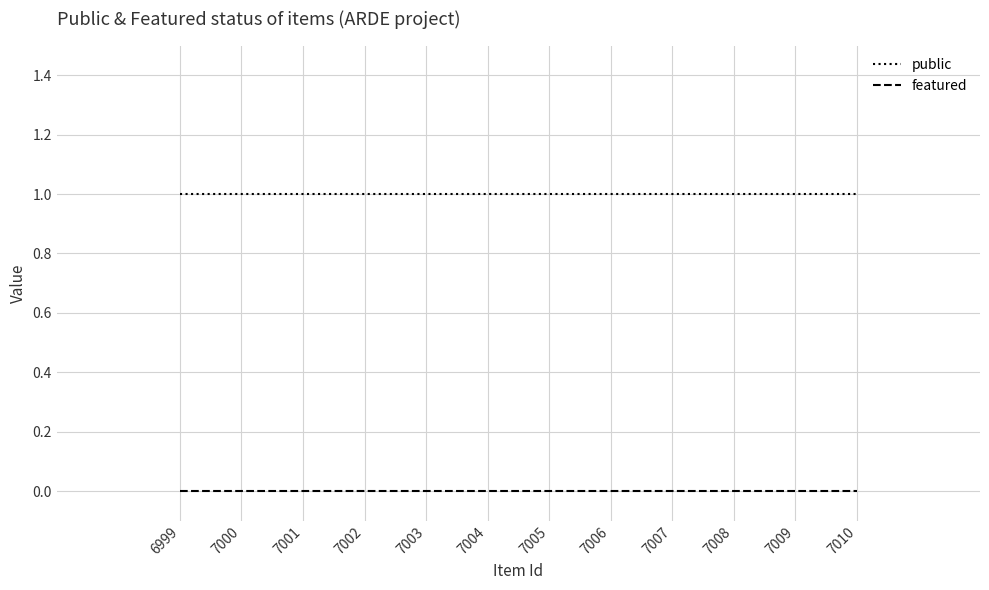

List the series in order of their overall mean, highest first.

public, featured